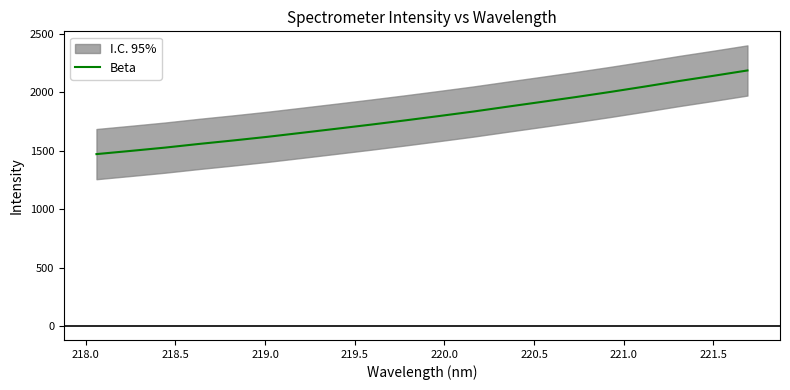

What is the minimum value shown in the chart?

1472.1